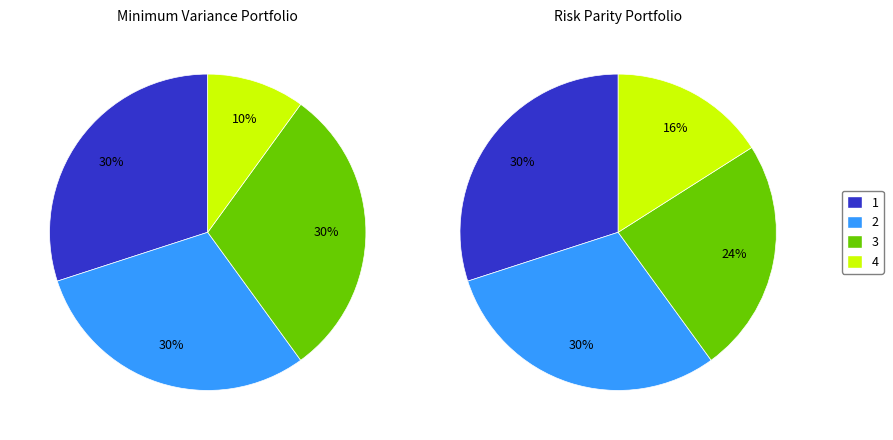

To the nearest percent, what is the difference between the largest and smallest slice percentages?

14%